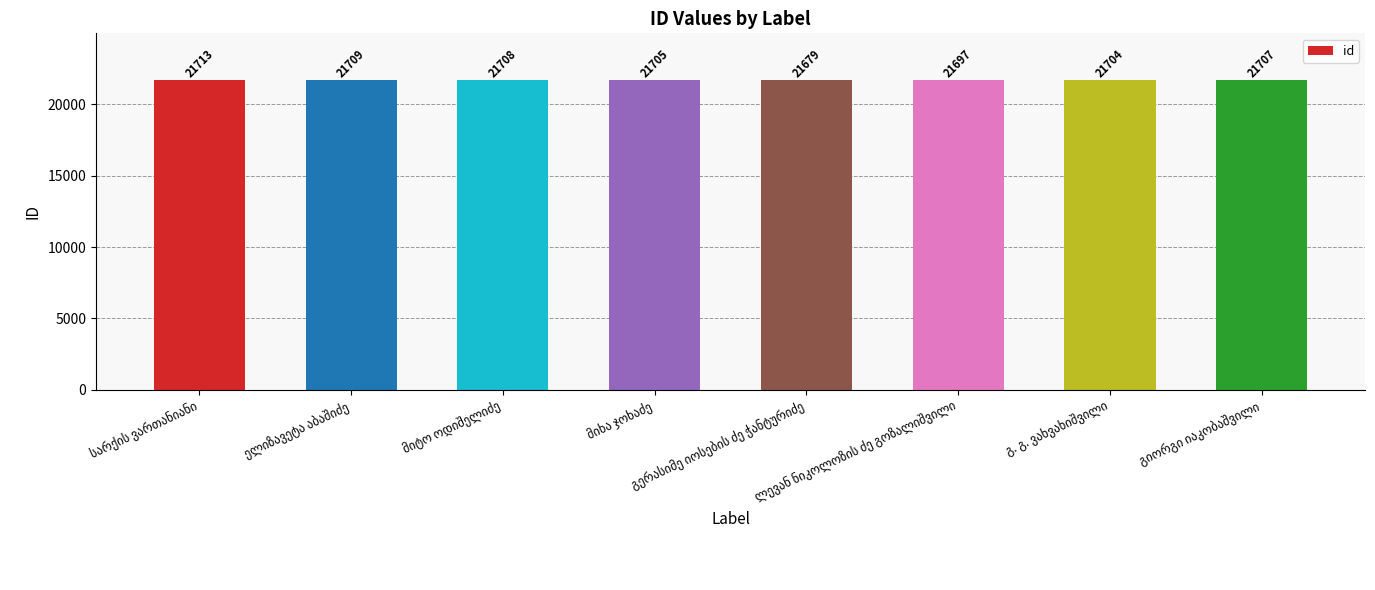

What is the value of the 5th bar from the left?

21679